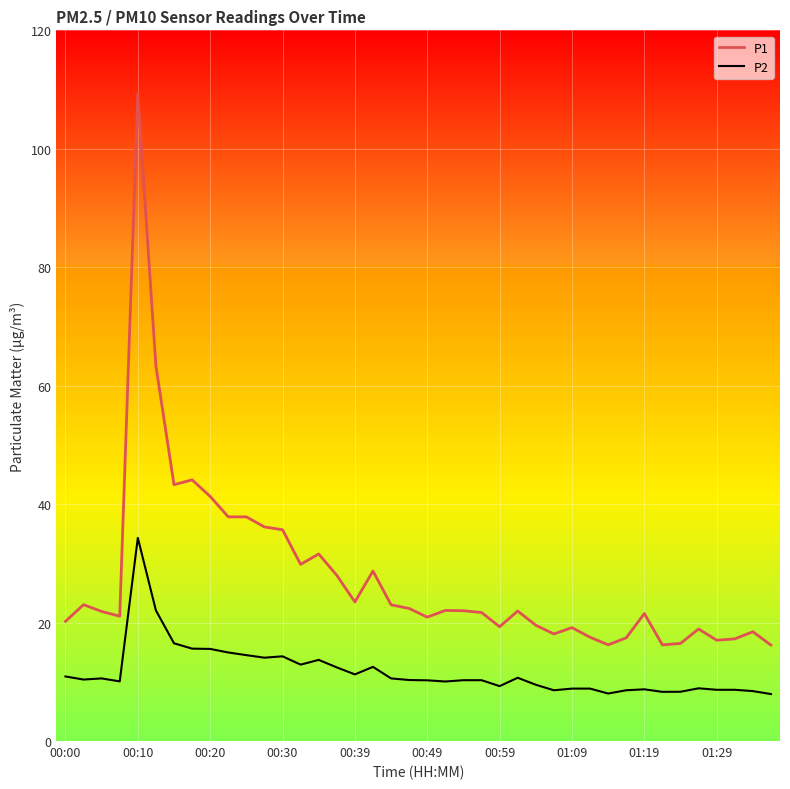

Which series has the widest spread of values?

P1